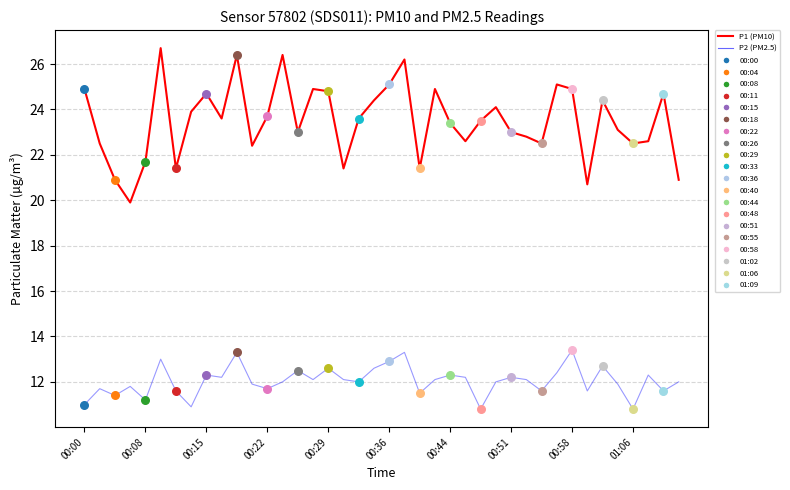

Which series has the widest spread of values?

P1 (PM10)